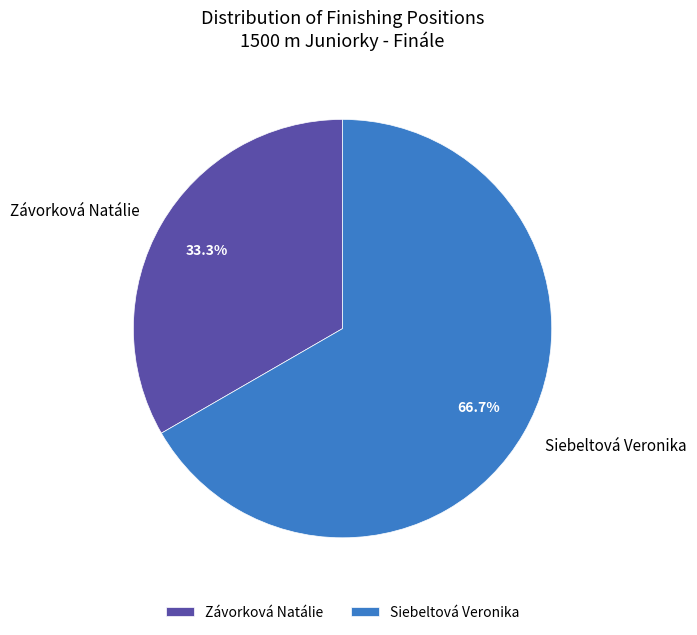

To the nearest percent, what is the difference between the Závorková Natálie and Siebeltová Veronika slice percentages?

33%